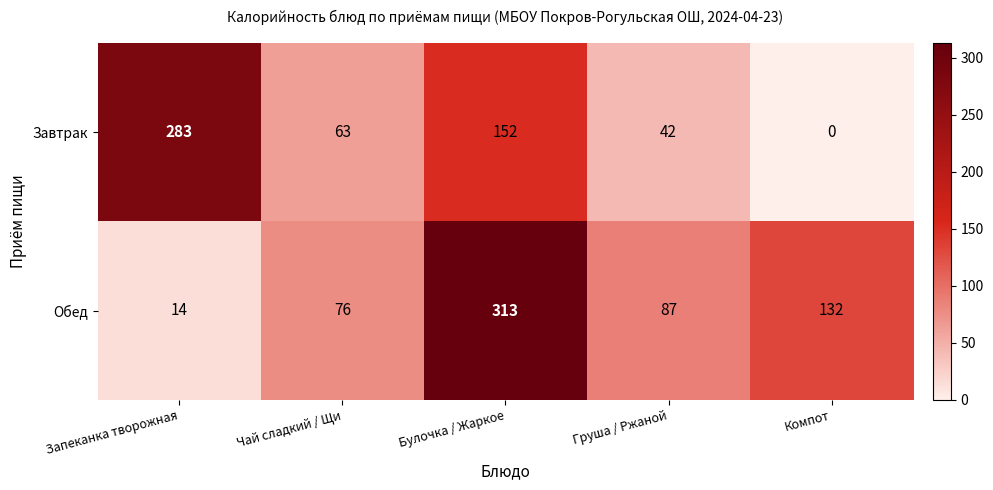

Rank the series by their maximum value, from lowest to highest.

Завтрак, Обед